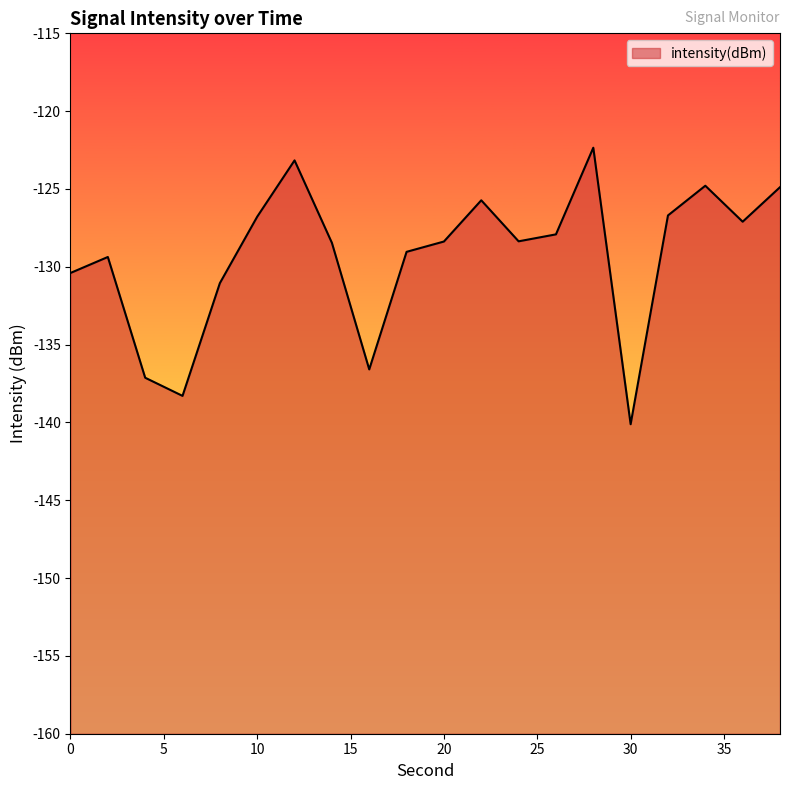

How many lines are shown in the chart?

1